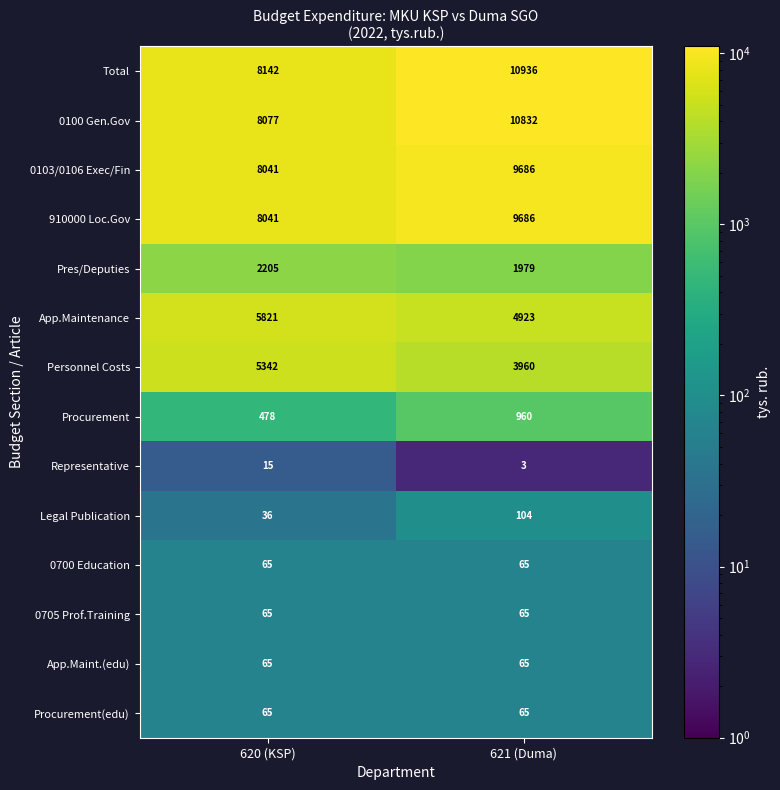

Rank the categories by Total value from lowest to highest.

620 (KSP), 621 (Duma)